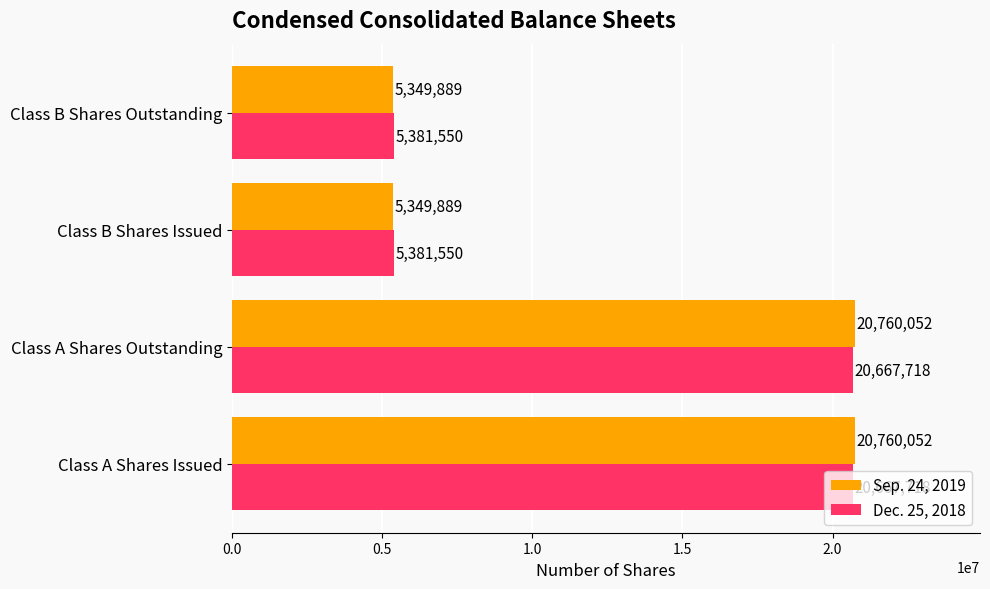

At how many categories does at least one series exceed 14996388?

2